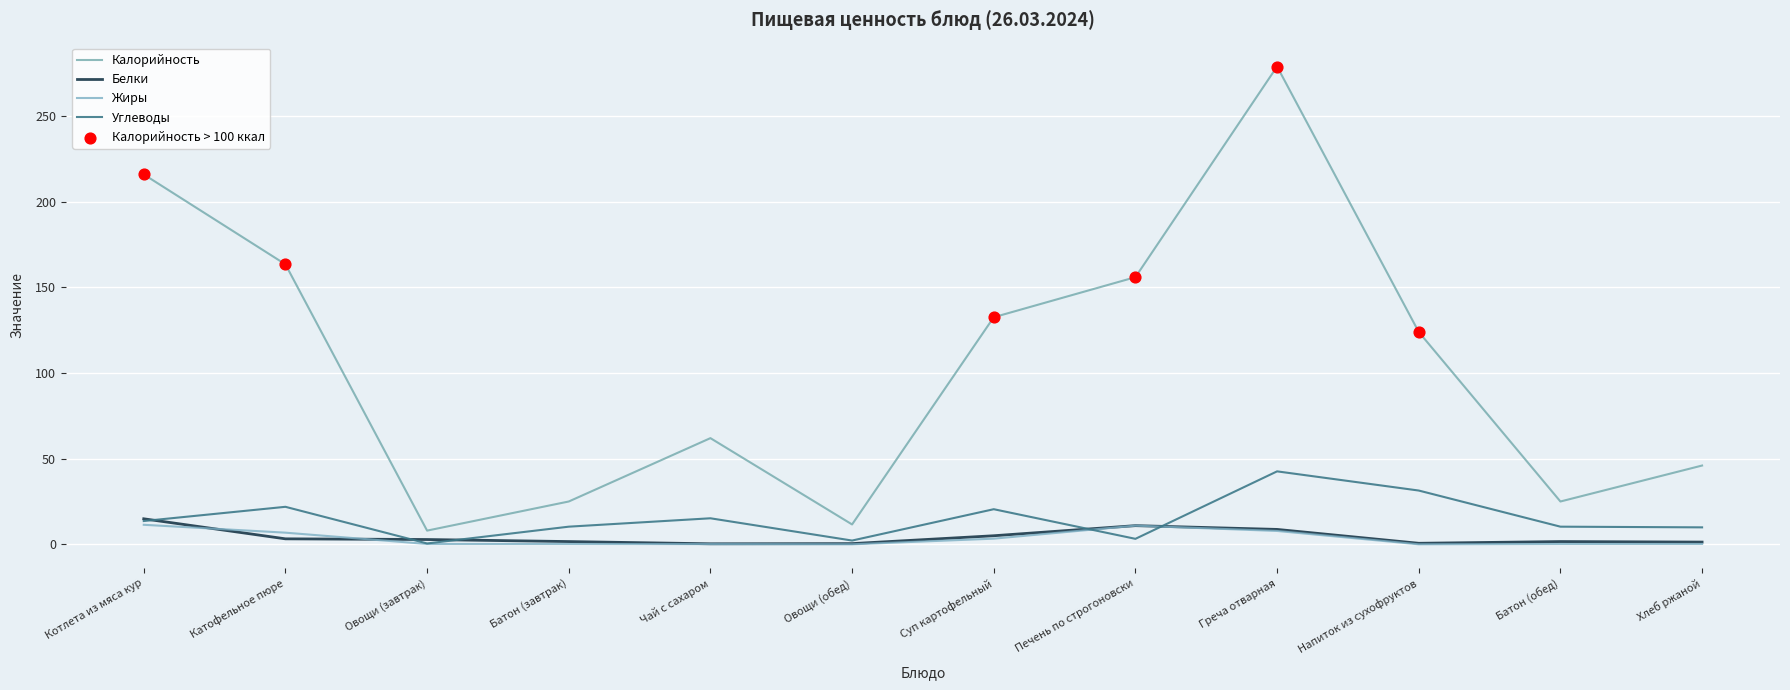

Which series changed the most between Овощи (обед) and Напиток из сухофруктов?

Калорийность